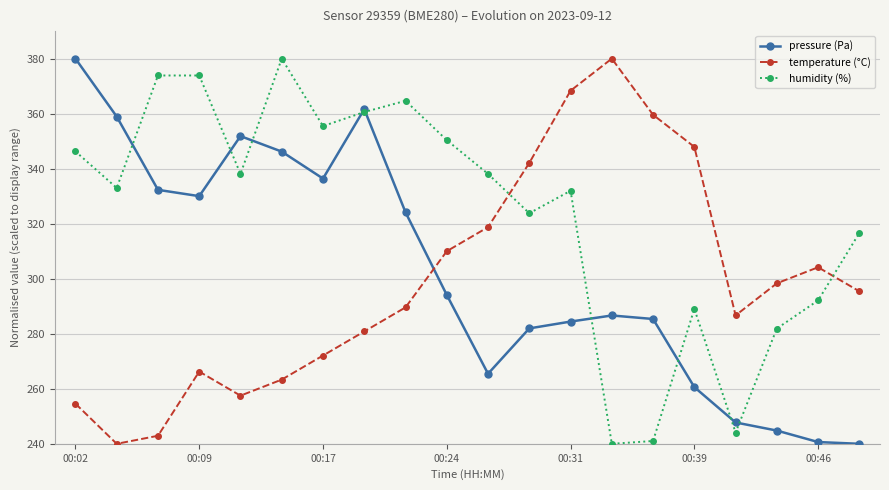

In humidity (%), how many points are lower than both neighbors (excluding endpoints)?

6